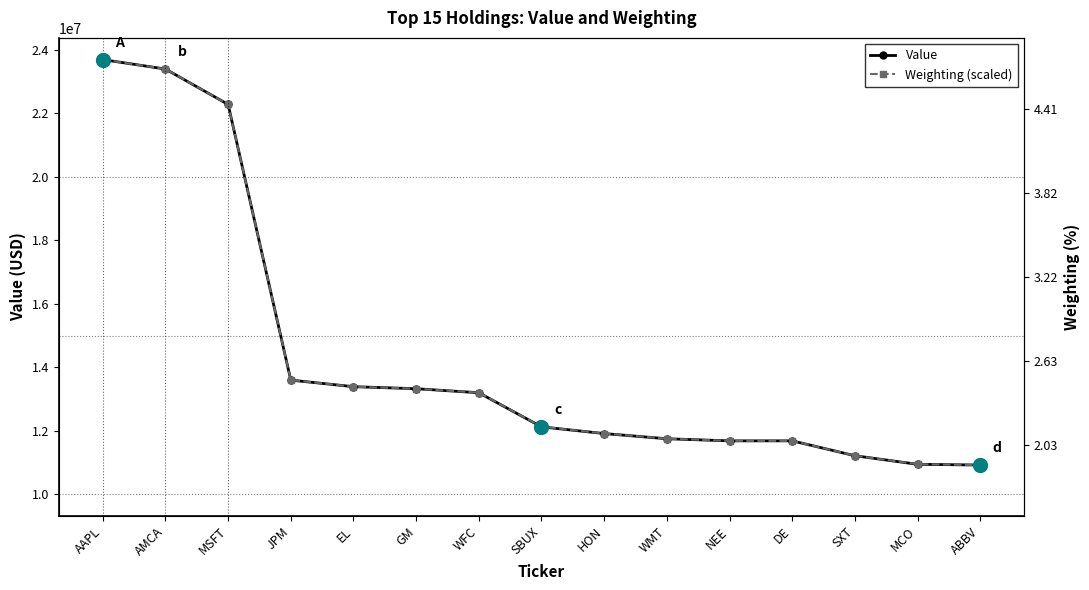

Rank the series by their average value, from highest to lowest.

Weighting (scaled), Value